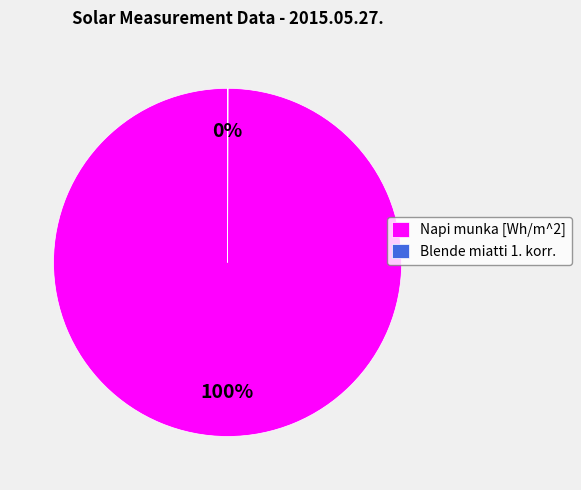

To the nearest percent, what is the average slice percentage?

50%